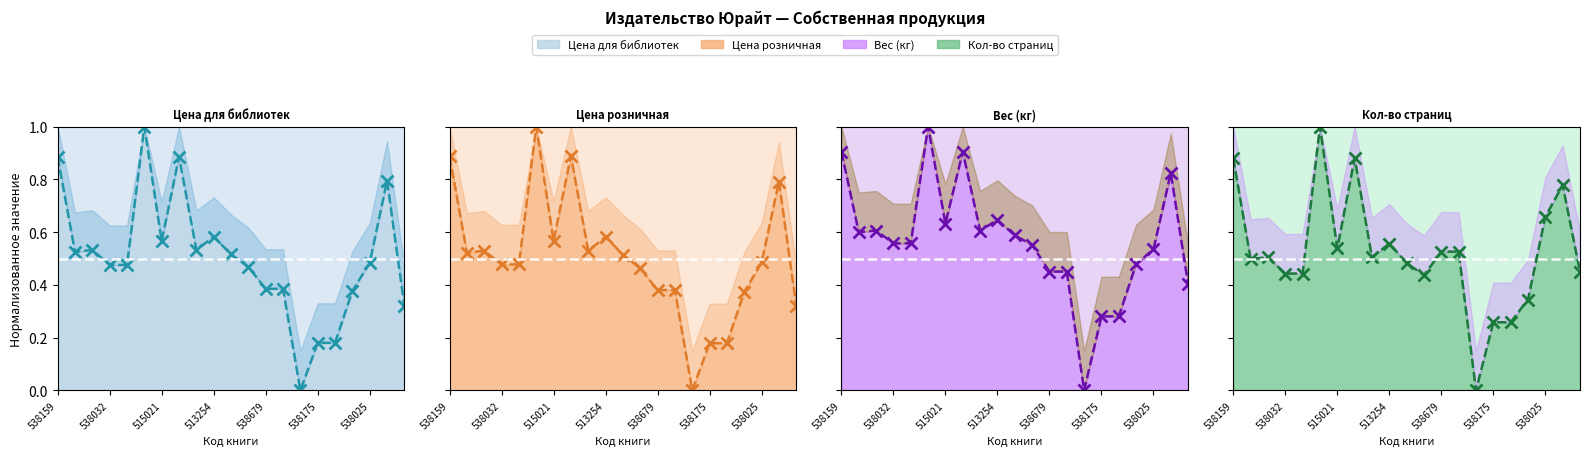

Which category has the lowest value in the Цена розничная (линия) series?

14